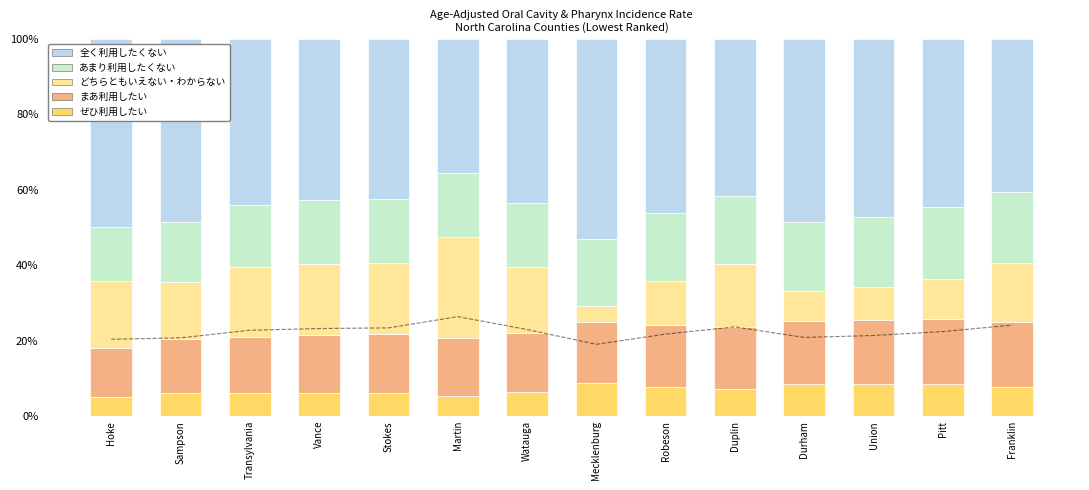

What is the total value across all series at Martin?

100.0